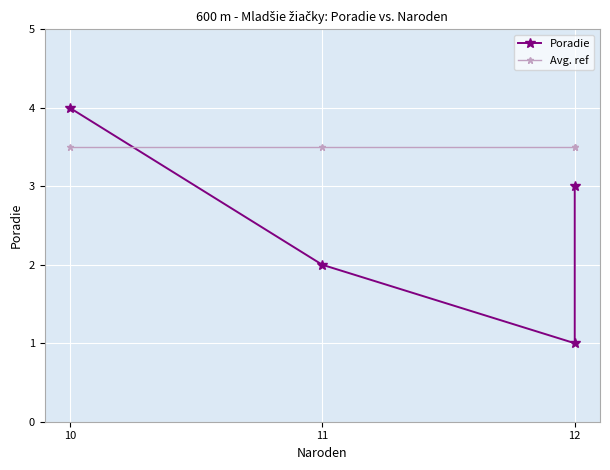

What is the label of the 3rd point from the left?

12